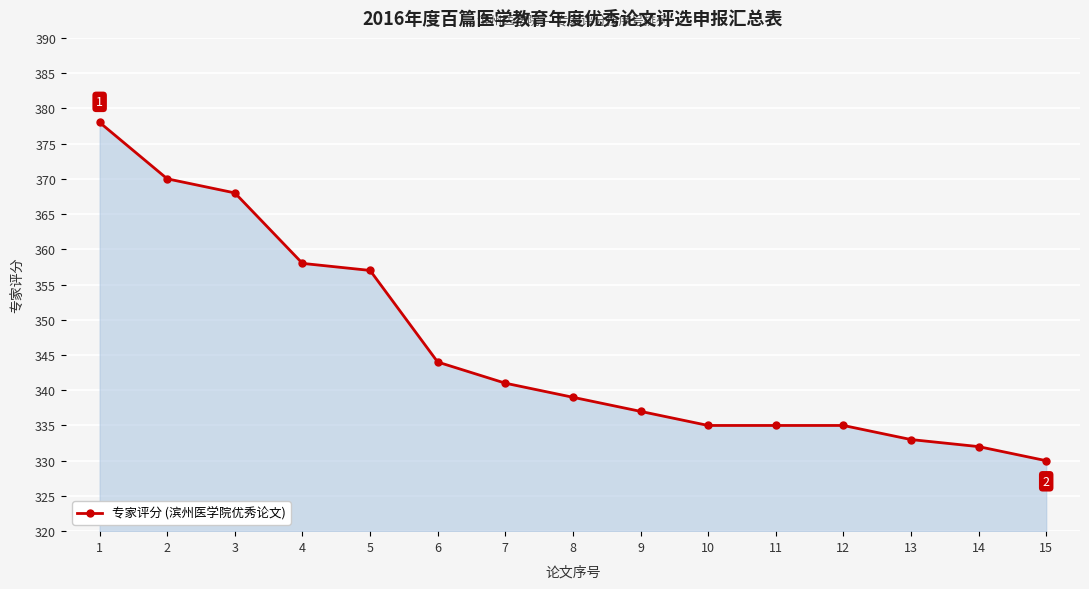

Where does the data first go above 339?

1